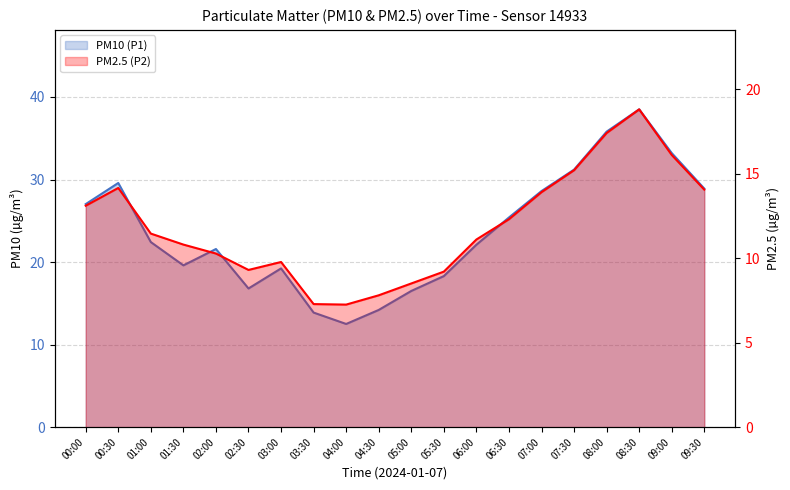

What is the difference between the second highest and second lowest values in the PM10 (P1) series?

21.9